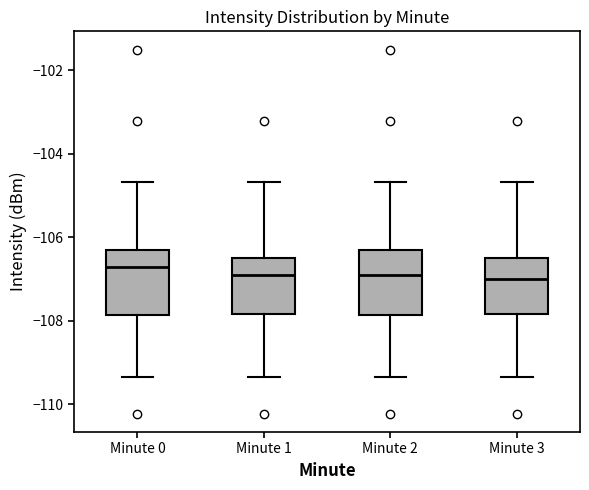

Reading left to right, transcribe this box plot: for each box, give where its median line is, the range the box spans, and where its two whiskers end, as read against the y-axis. The values are not printed on the chart, so give them approximately, as read against the axis.

Minute 0: median -106.8, box -107.8 to -106.4, whiskers -109.4 to -104.6
Minute 1: median -107.0, box -107.8 to -106.4, whiskers -109.4 to -104.6
Minute 2: median -106.8, box -107.8 to -106.4, whiskers -109.4 to -104.6
Minute 3: median -107.0, box -107.8 to -106.4, whiskers -109.4 to -104.6